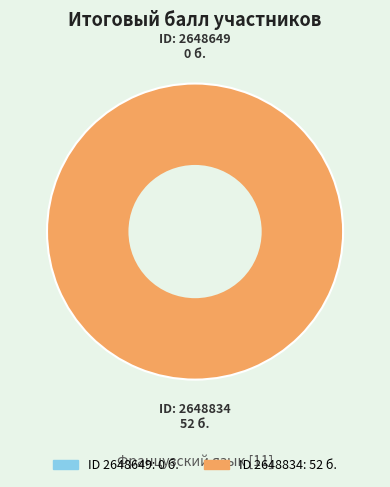

To the nearest percent, what percentage of the pie is 2648834?

100%